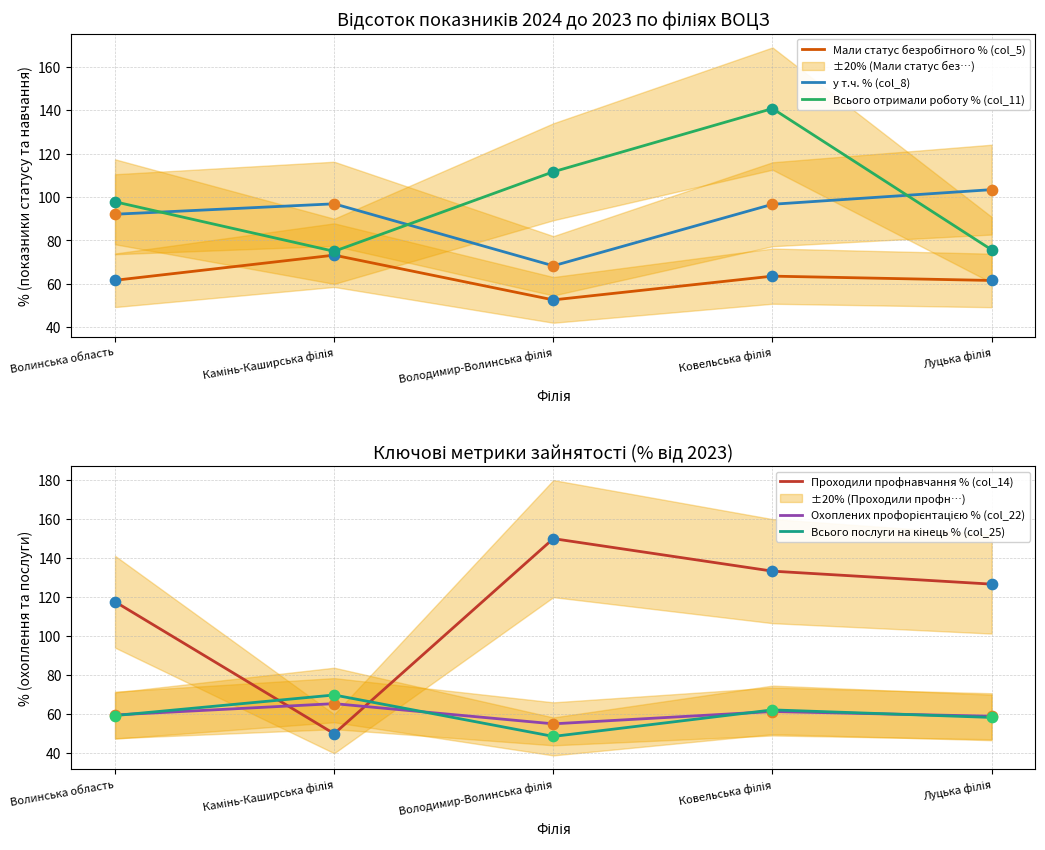

At which category is the sum across all series the highest?

Ковельська філія